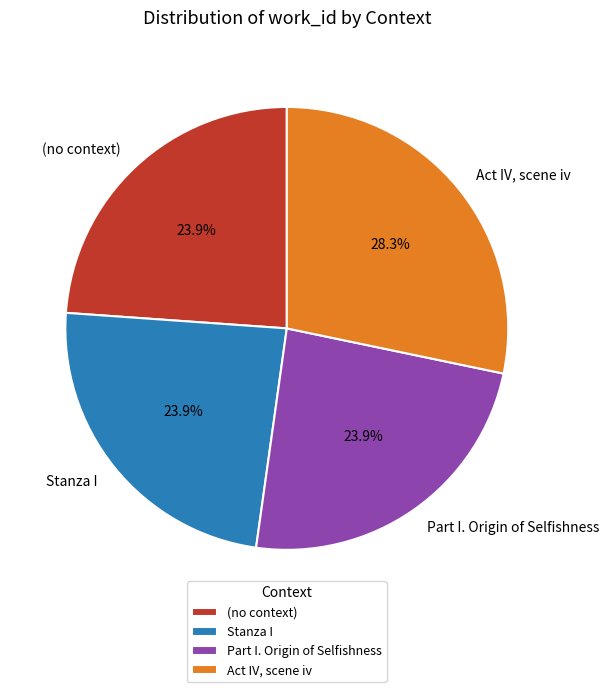

To the nearest percent, what portion does Act IV, scene iv represent?

28%